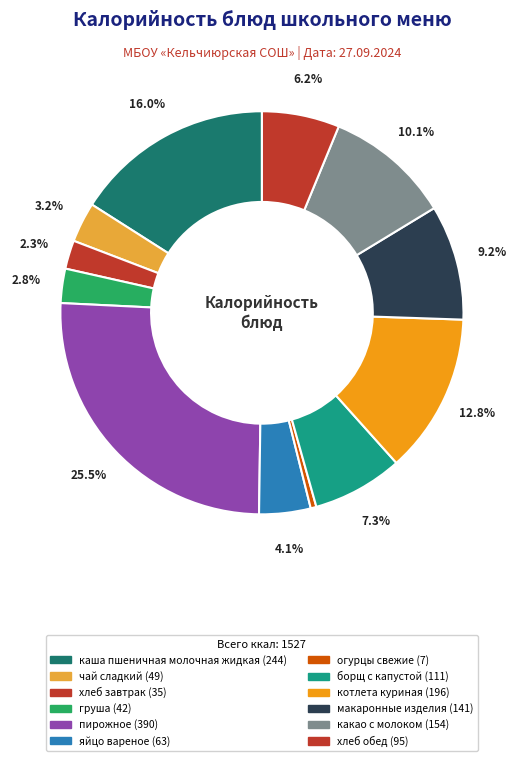

How many slices are in this pie chart?

12